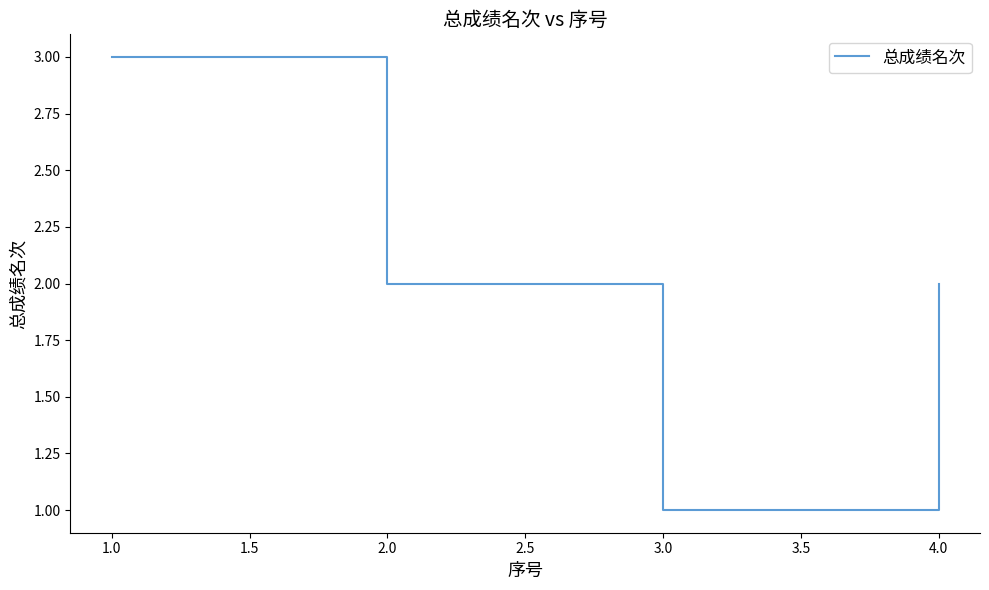

True or false: there are more than 1 points higher than both neighbors.

False